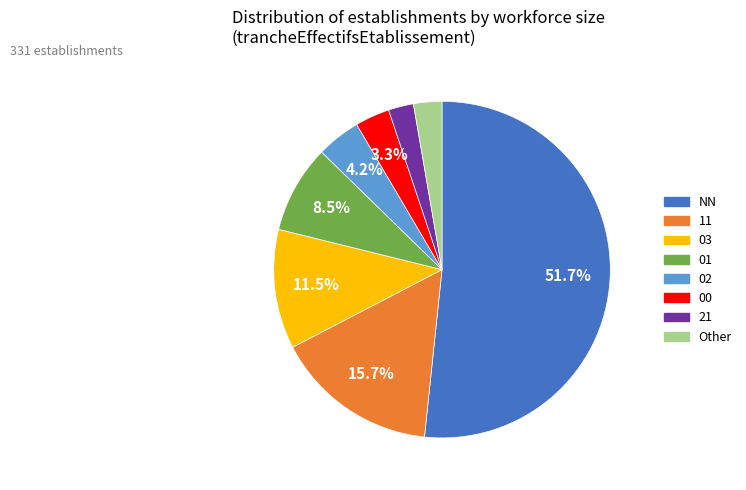

What is the largest slice in the pie chart?

NN